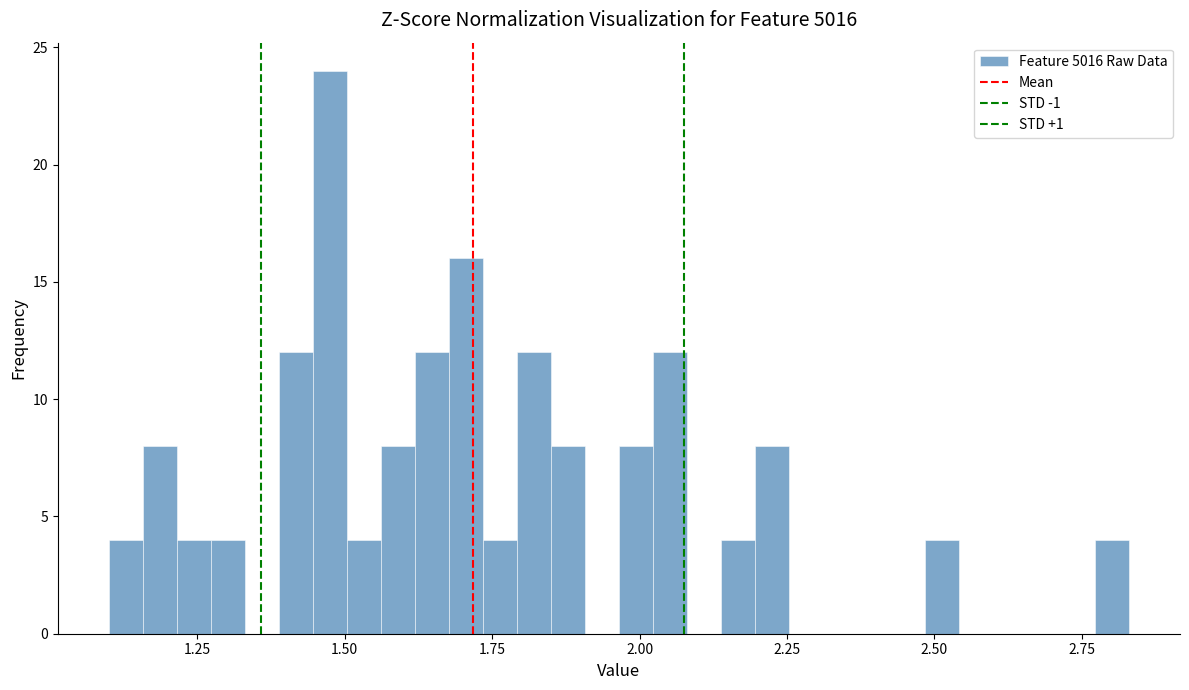

Read against the x-axis, roughly where is the centre of the tallest bar?

1.45